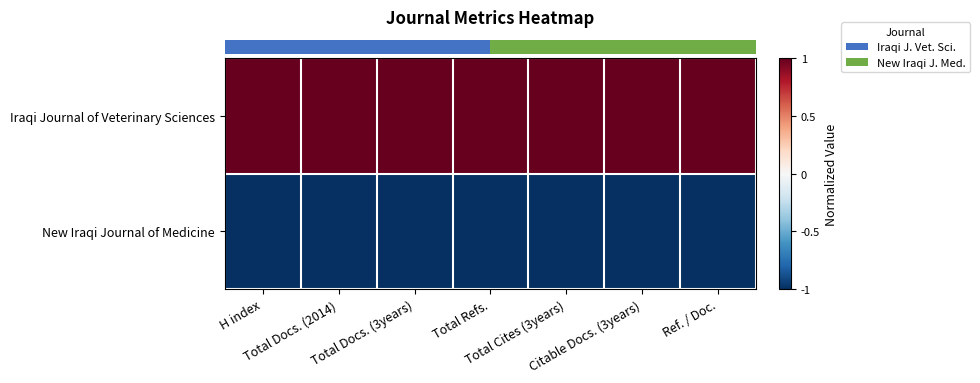

What is the maximum value shown in the chart?

1